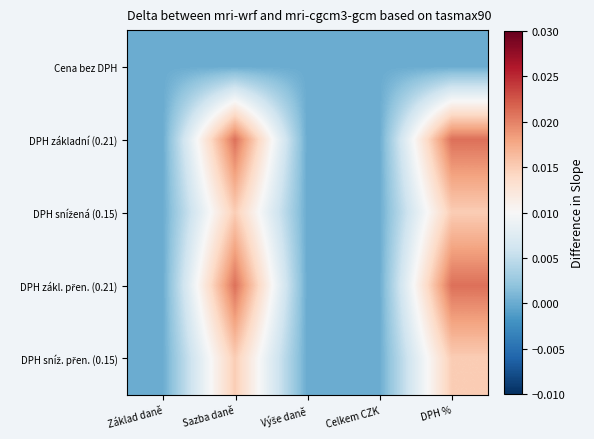

Rank the series at DPH % from highest to lowest value.

DPH základní (0.21), DPH zákl. přen. (0.21), DPH snížená (0.15), DPH sníž. přen. (0.15), Cena bez DPH